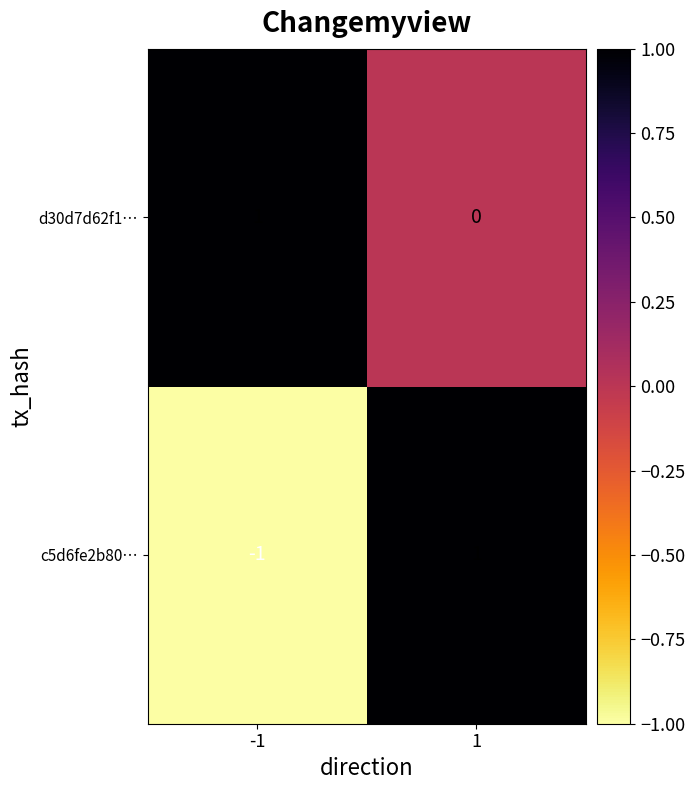

Rank the series at 1 from lowest to highest value.

d30d7d62f1…, c5d6fe2b80…